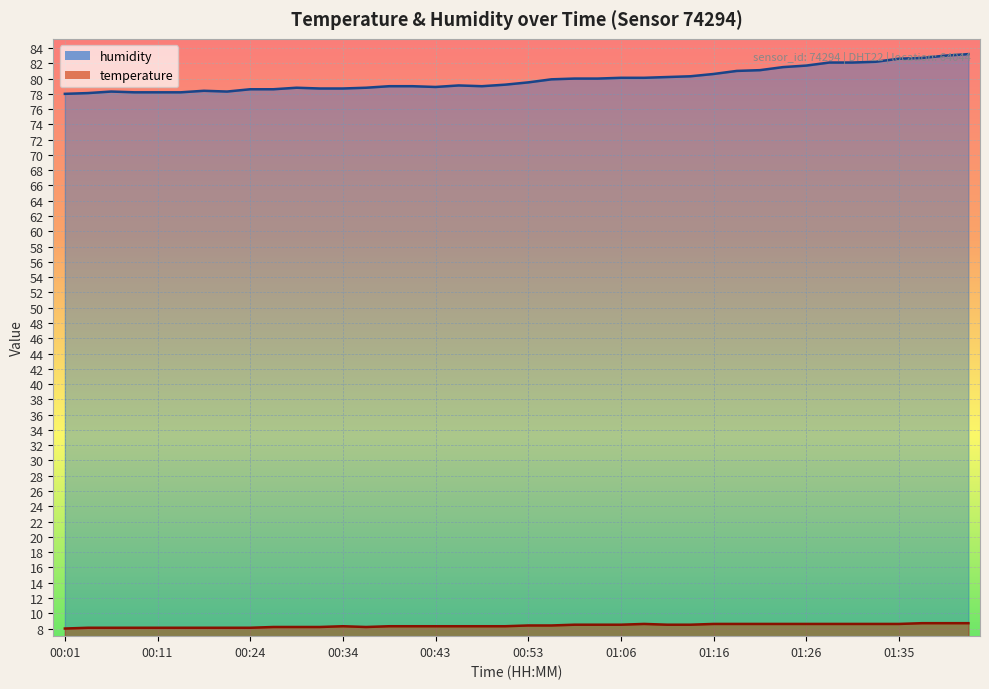

Reading left to right, transcribe all the data shown in this chart.

temperature: 00:01=8.0	00:03=8.1	00:06=8.1	00:08=8.1	00:11=8.1	00:13=8.1	00:19=8.1	00:21=8.1	00:24=8.1	00:26=8.2	00:29=8.2	00:31=8.2	00:34=8.3	00:36=8.2	00:39=8.3	00:41=8.3	00:43=8.3	00:46=8.3	00:48=8.3	00:51=8.3	00:53=8.4	00:58=8.4	01:01=8.5	01:03=8.5	01:06=8.5	01:08=8.6	01:10=8.5	01:13=8.5	01:16=8.6	01:18=8.6	01:21=8.6	01:23=8.6	01:26=8.6	01:28=8.6	01:30=8.6	01:33=8.6	01:35=8.6	01:38=8.7	01:40=8.7	01:43=8.7
humidity: 00:01=78.0	00:03=78.1	00:06=78.3	00:08=78.2	00:11=78.2	00:13=78.2	00:19=78.4	00:21=78.3	00:24=78.6	00:26=78.6	00:29=78.8	00:31=78.7	00:34=78.7	00:36=78.8	00:39=79.0	00:41=79.0	00:43=78.9	00:46=79.1	00:48=79.0	00:51=79.2	00:53=79.5	00:58=79.9	01:01=80.0	01:03=80.0	01:06=80.1	01:08=80.1	01:10=80.2	01:13=80.3	01:16=80.6	01:18=81.0	01:21=81.1	01:23=81.5	01:26=81.7	01:28=82.1	01:30=82.1	01:33=82.2	01:35=82.6	01:38=82.7	01:40=83.0	01:43=83.2